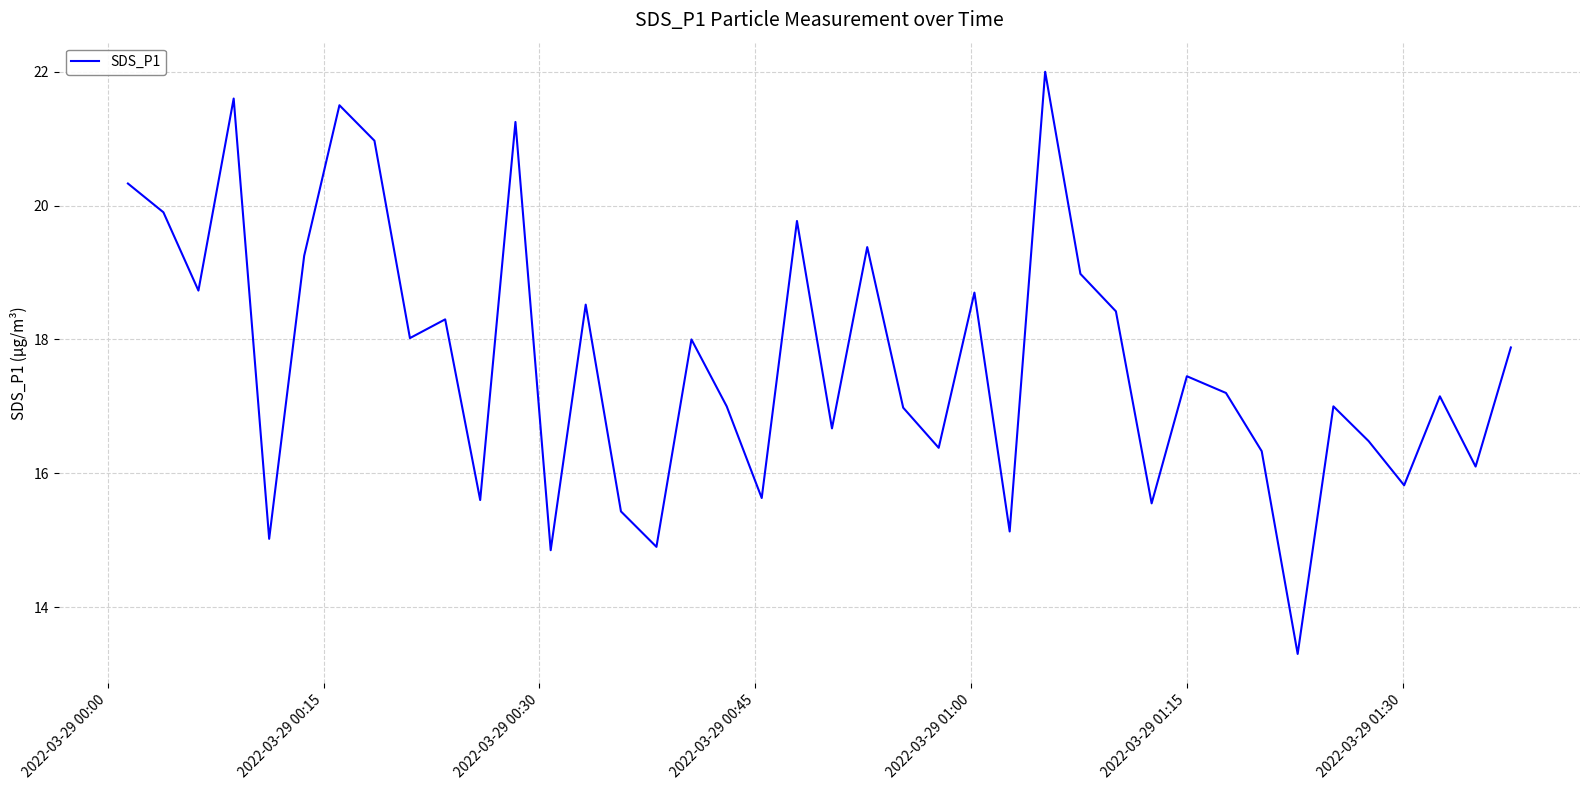

What is the smallest value displayed?

13.3